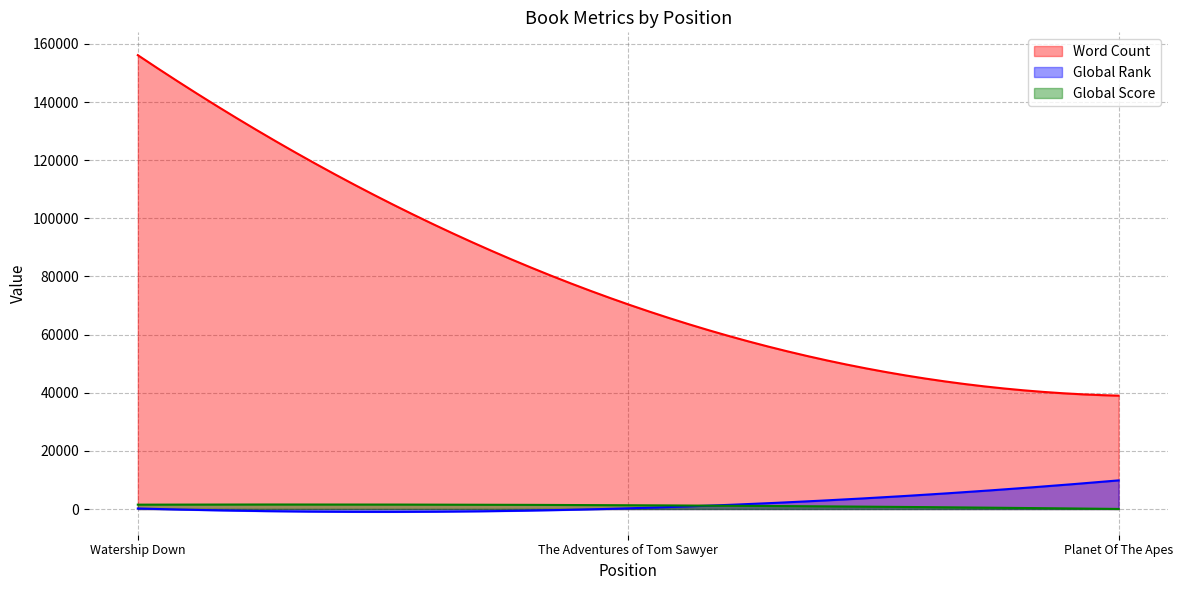

What is the label of the 3rd point from the right?

Watership Down